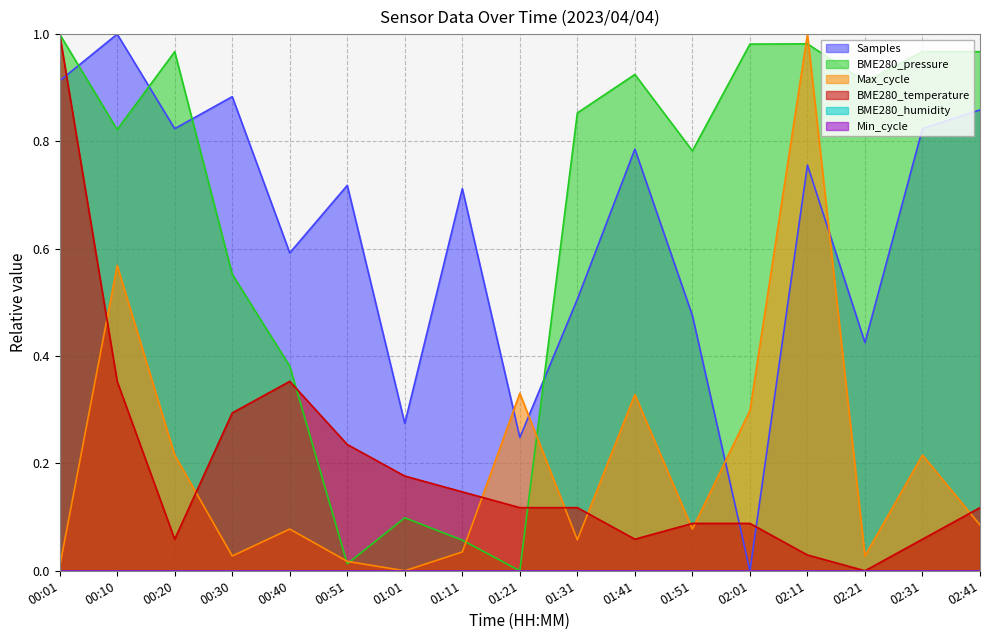

True or false: Samples has a value of 1.6 at 00:01.

False